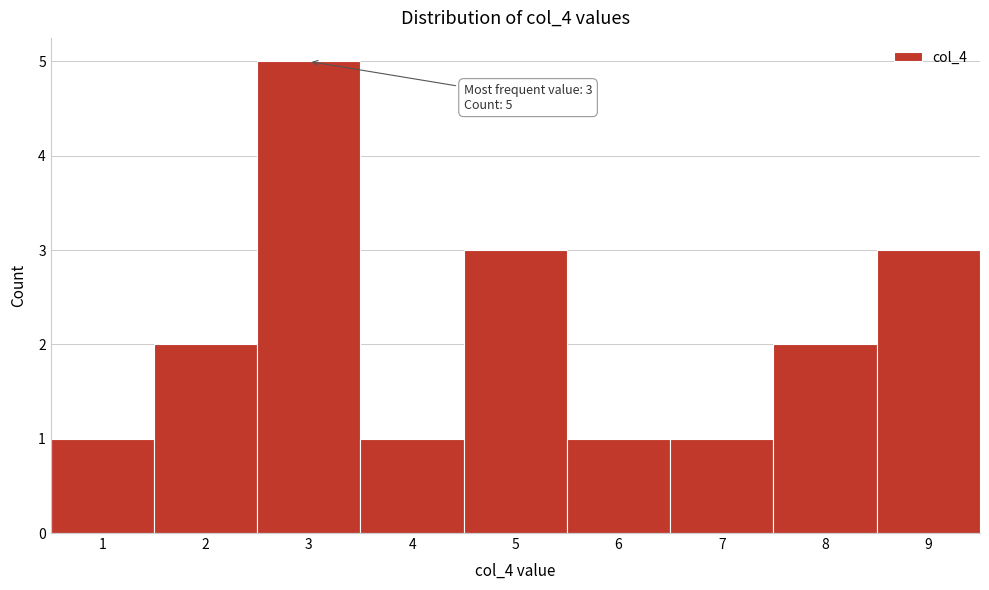

Which range on the x-axis has the tallest bar?

2.5 to 3.5